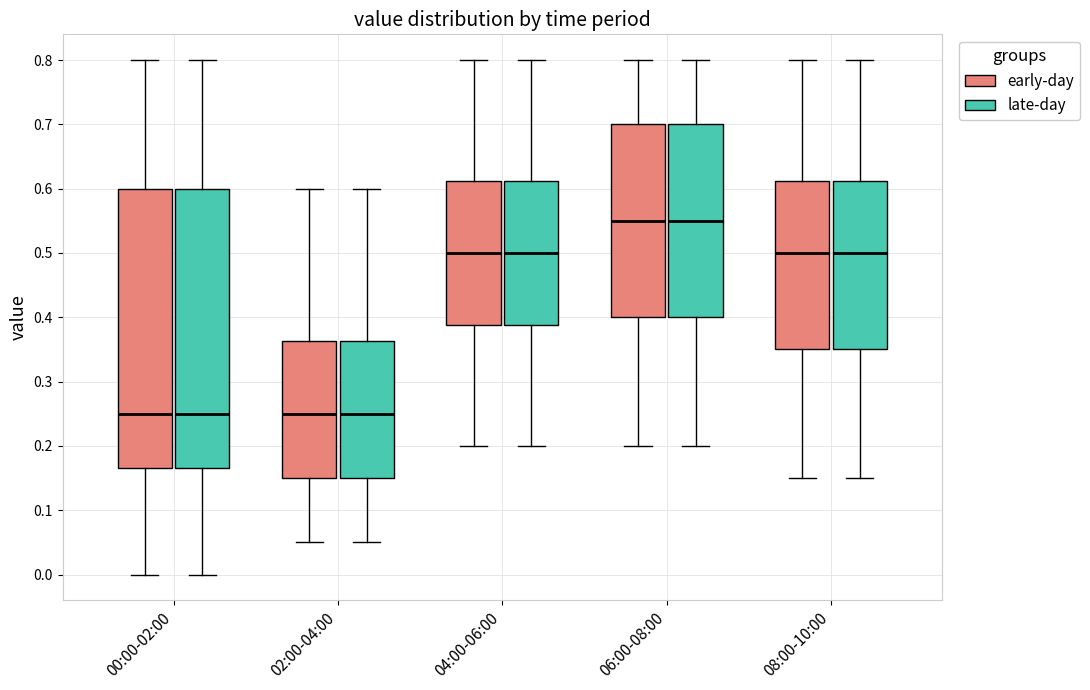

Reading left to right, transcribe this box plot: for each box, give where its median line is, the range the box spans, and where its two whiskers end, as read against the y-axis. The values are not printed on the chart, so give them approximately, as read against the axis.

00:00-02:00 (early-day): median 0.25, box 0.17 to 0.60, whiskers 0.00 to 0.80
00:00-02:00 (late-day): median 0.25, box 0.17 to 0.60, whiskers 0.00 to 0.80
02:00-04:00 (early-day): median 0.25, box 0.15 to 0.36, whiskers 0.05 to 0.60
02:00-04:00 (late-day): median 0.25, box 0.15 to 0.36, whiskers 0.05 to 0.60
04:00-06:00 (early-day): median 0.50, box 0.39 to 0.61, whiskers 0.20 to 0.80
04:00-06:00 (late-day): median 0.50, box 0.39 to 0.61, whiskers 0.20 to 0.80
06:00-08:00 (early-day): median 0.55, box 0.40 to 0.70, whiskers 0.20 to 0.80
06:00-08:00 (late-day): median 0.55, box 0.40 to 0.70, whiskers 0.20 to 0.80
08:00-10:00 (early-day): median 0.50, box 0.35 to 0.61, whiskers 0.15 to 0.80
08:00-10:00 (late-day): median 0.50, box 0.35 to 0.61, whiskers 0.15 to 0.80